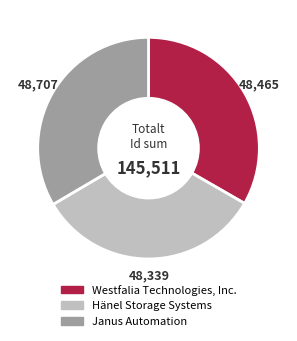

Is the sum of Westfalia Technologies, Inc. and Hänel Storage Systems greater than half?

Yes